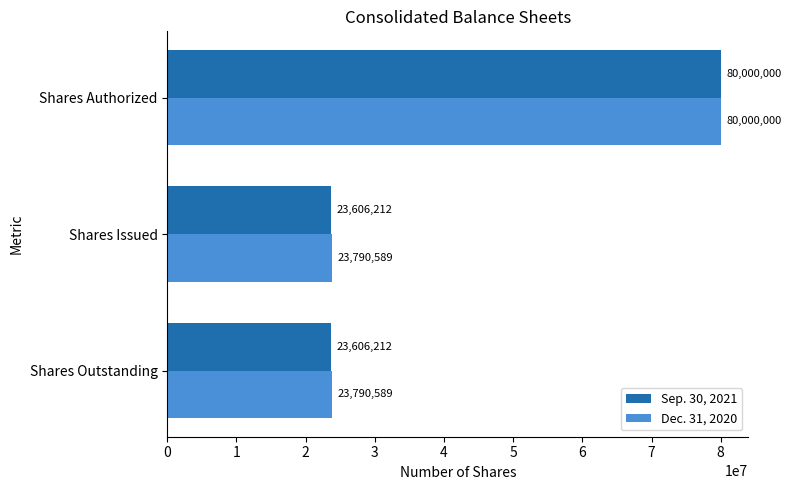

Rank the series at Shares Outstanding from lowest to highest value.

Sep. 30, 2021, Dec. 31, 2020